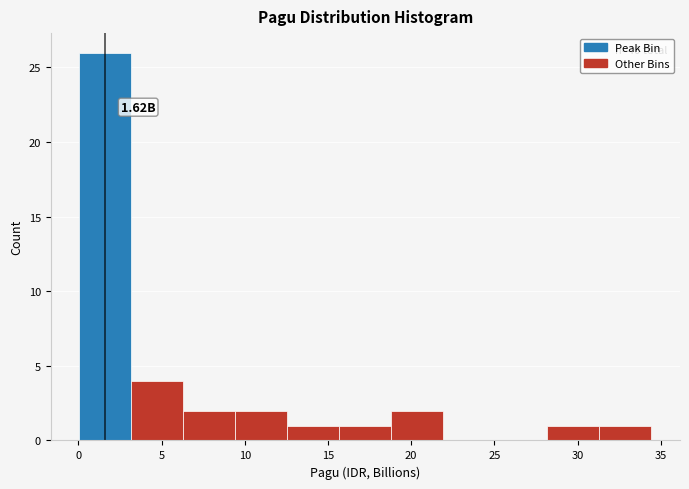

Which range on the x-axis has the tallest bar?

0.0 to 3.0